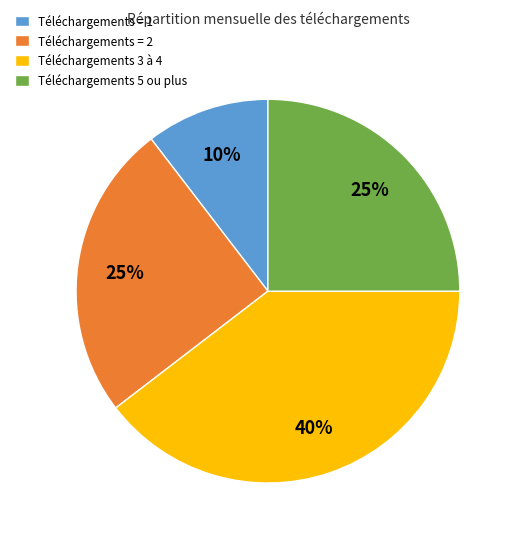

Combined, do Téléchargements = 2 and Téléchargements = 1 account for over 50%?

No